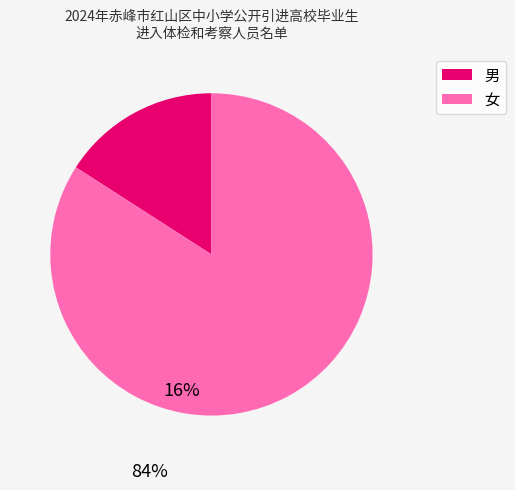

Combined, do 男 and 女 account for over 50%?

Yes